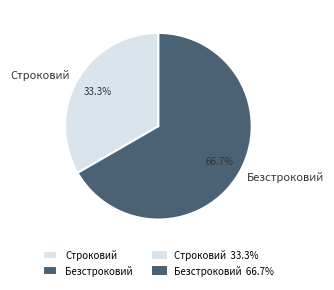

Rank the categories by value from lowest to highest.

Строковий, Безстроковий